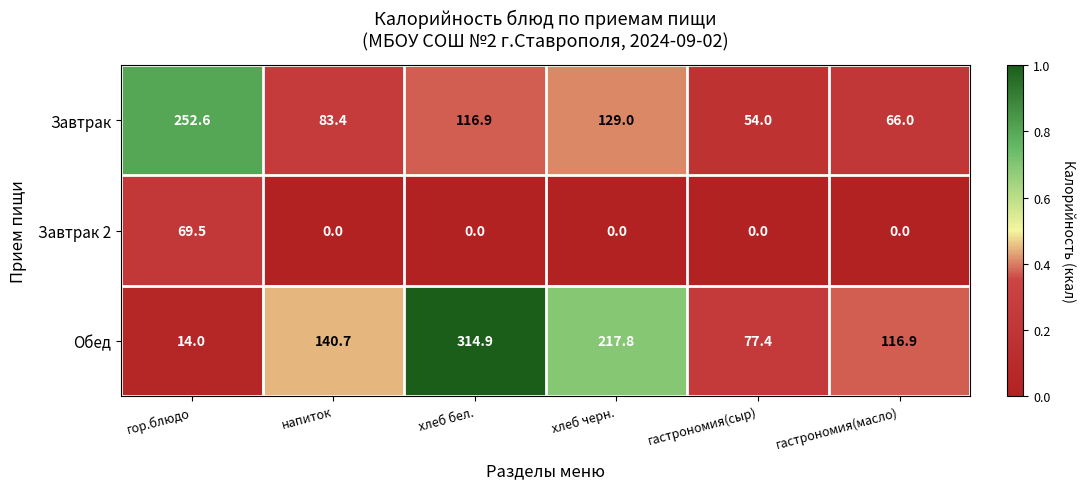

Where is Обед nearest to the value 164?

напиток